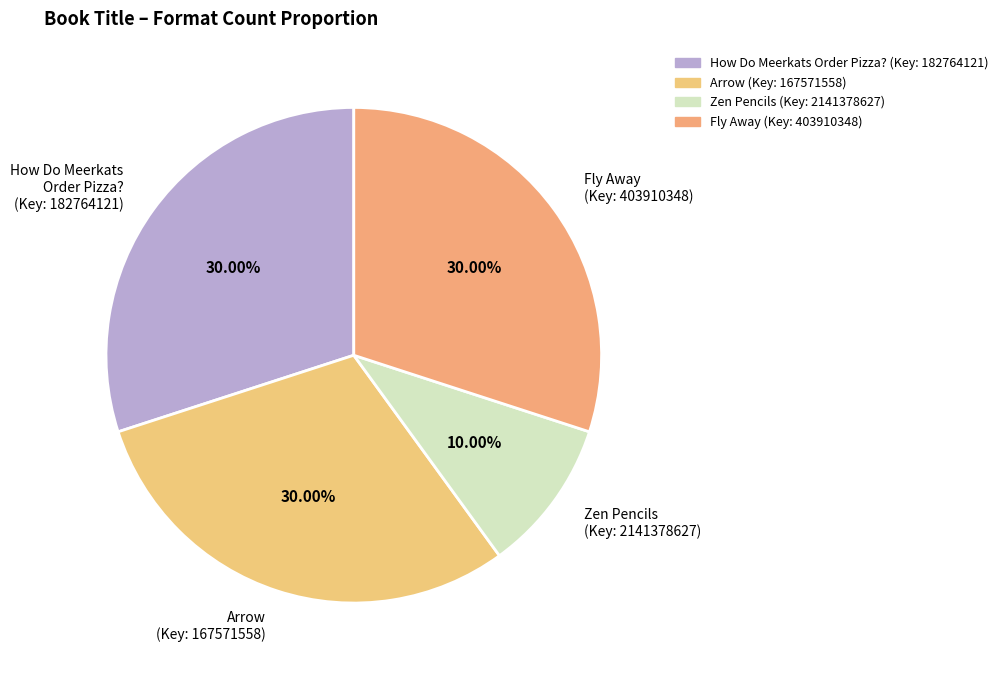

How many slices are in this pie chart?

4